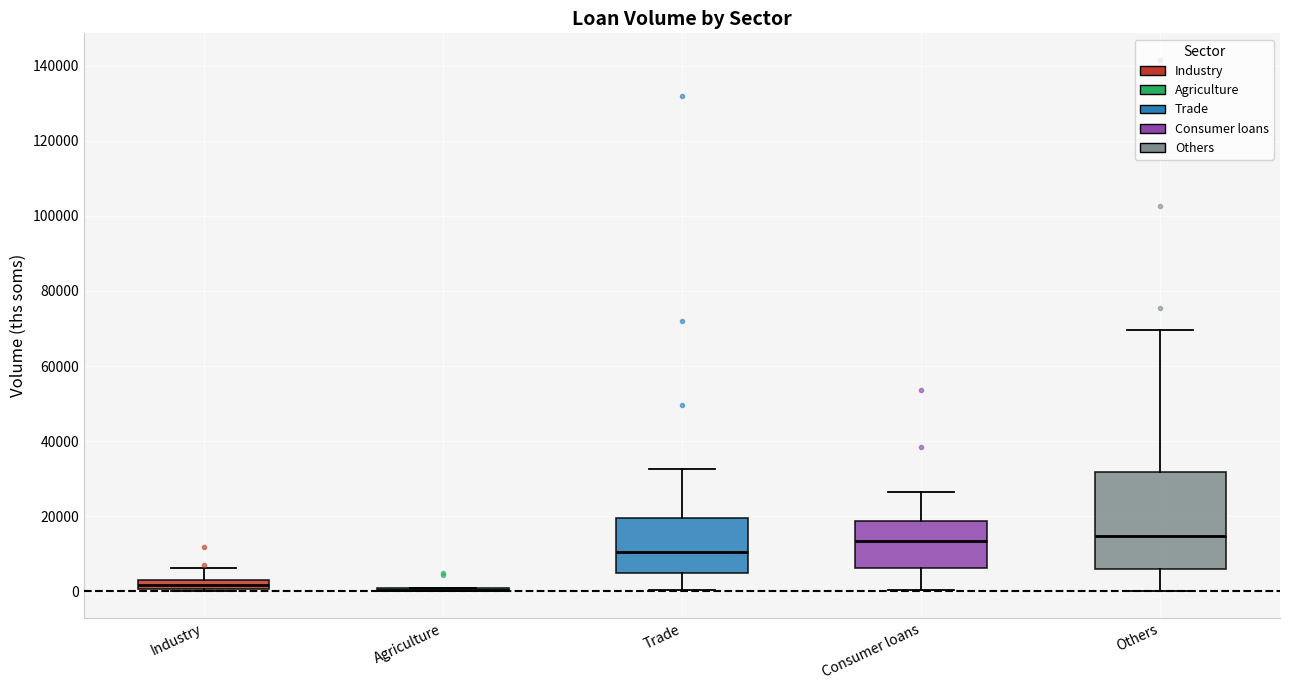

Where does the upper whisker of the box for Others end on the y-axis? The values are not printed on the chart, so give them approximately, as read against the axis.

70000